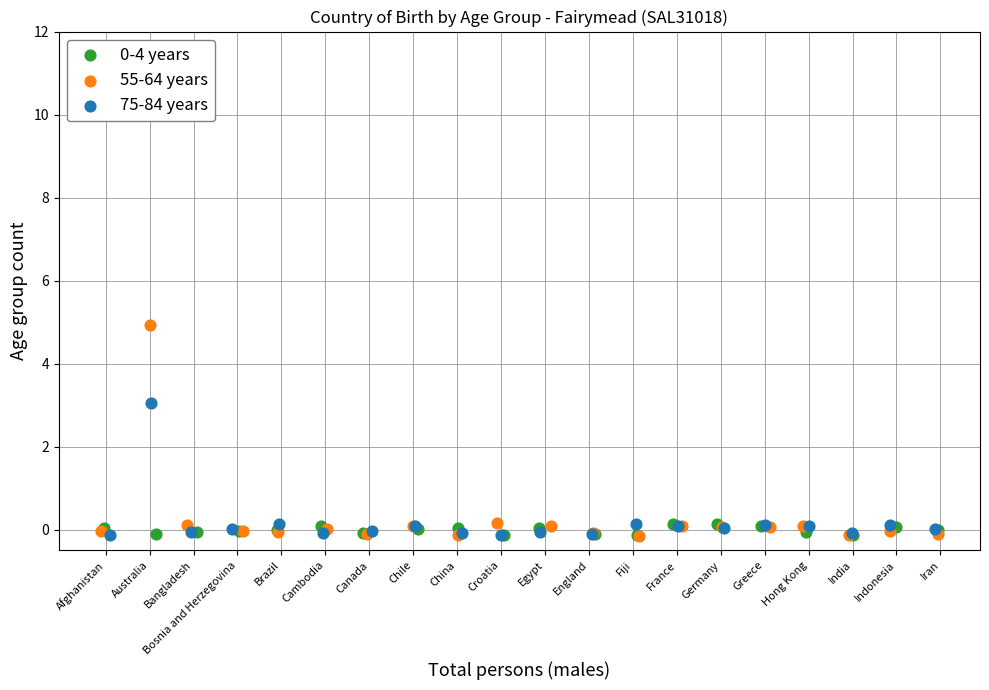

Which series reaches the maximum Y coordinate?

55-64 years